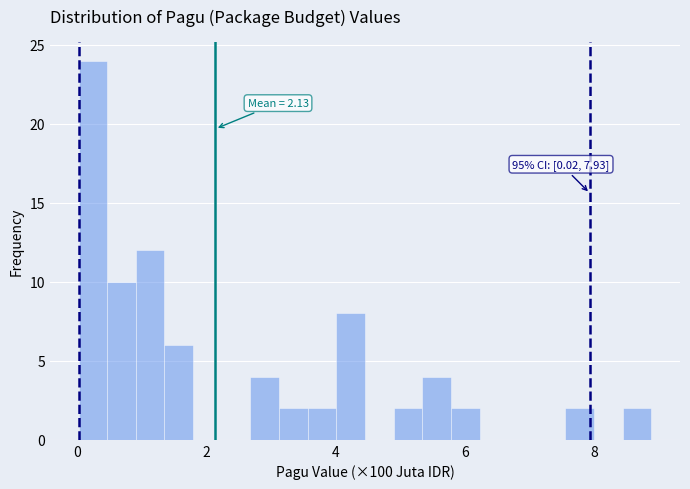

Read against the x-axis, roughly where is the centre of the tallest bar?

0.2